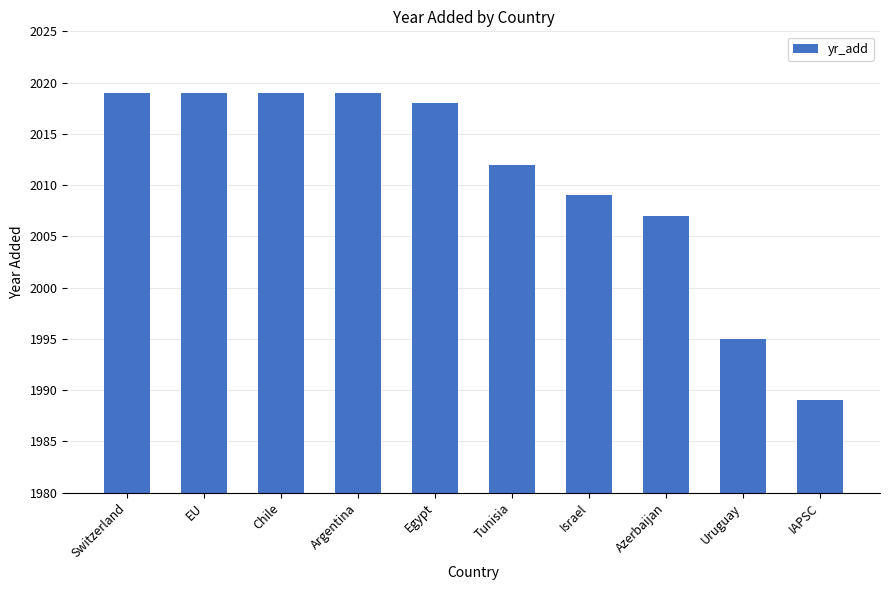

What is the minimum value shown in the chart?

1989